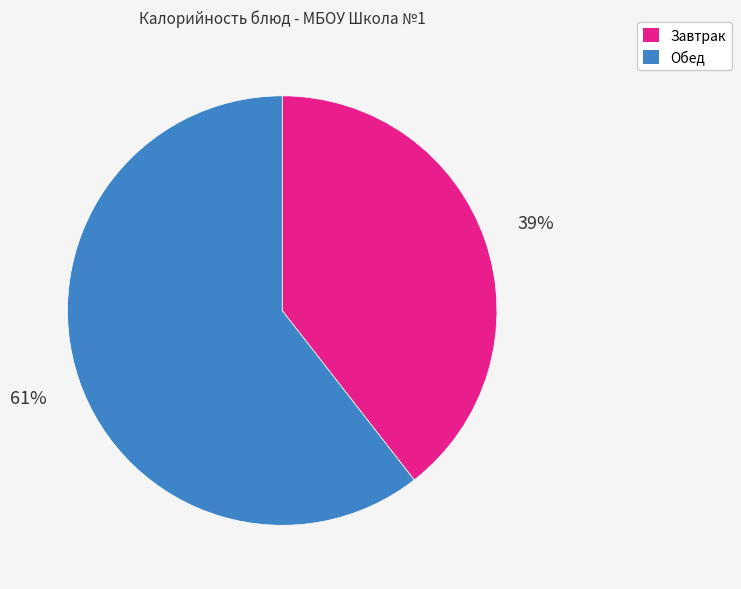

To the nearest percent, what is the average slice percentage?

50%